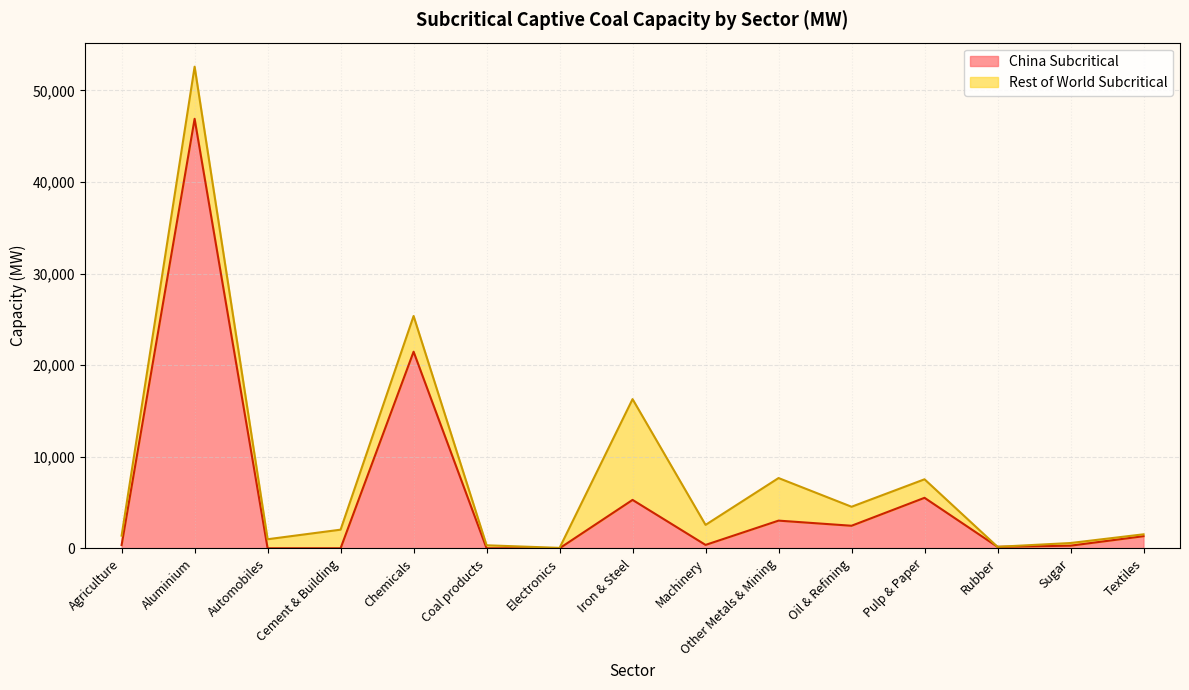

What is the ratio of the value at Agriculture to the value at Textiles?

0.3